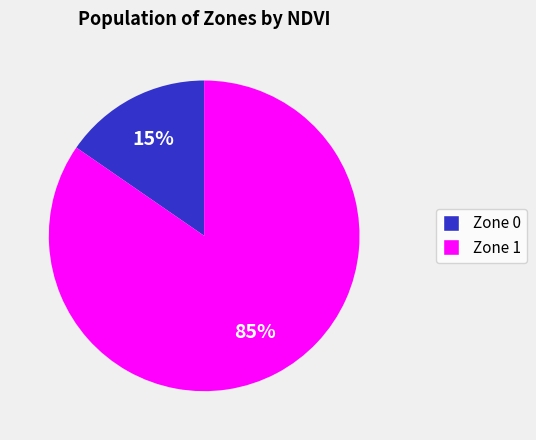

Which category has the smallest portion of the pie?

Zone 0